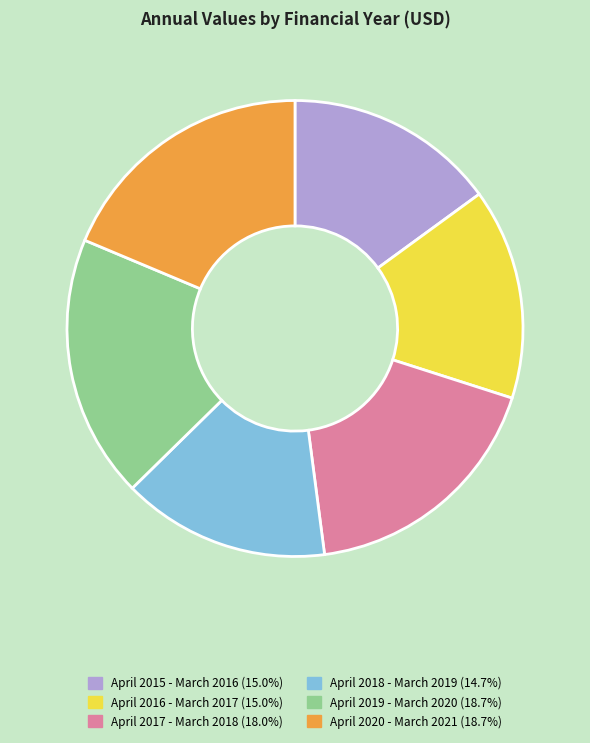

How many slices are in this pie chart?

6